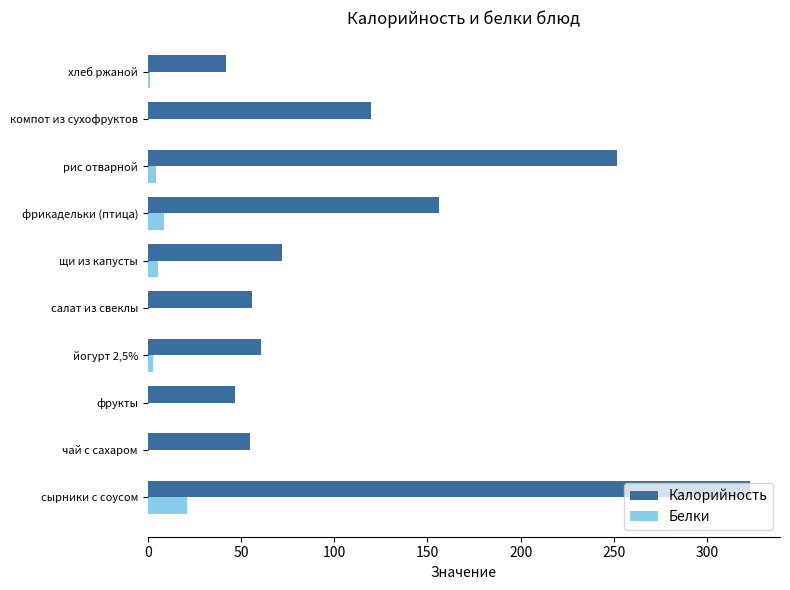

At which category is the sum across all series the highest?

сырники с соусом